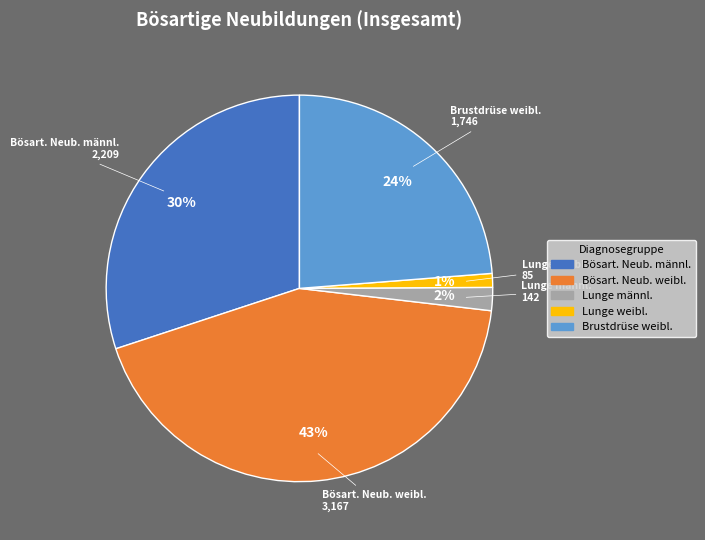

To the nearest percent, what is the difference between the largest and smallest slice percentages?

42%